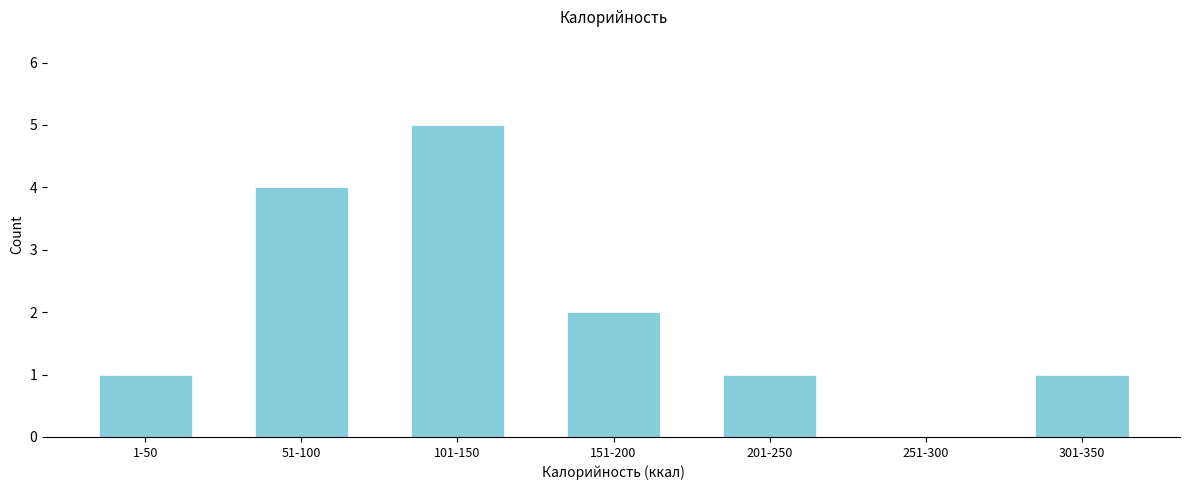

Reading right to left, what are all the values shown in this chart?

301-350=1	251-300=0	201-250=1	151-200=2	101-150=5	51-100=4	1-50=1